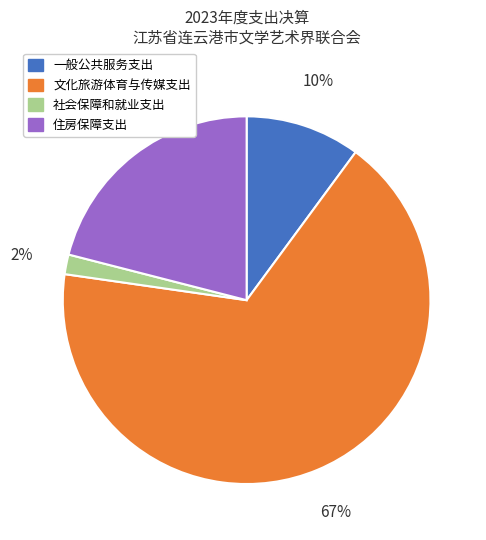

What is the majority slice?

文化旅游体育与传媒支出